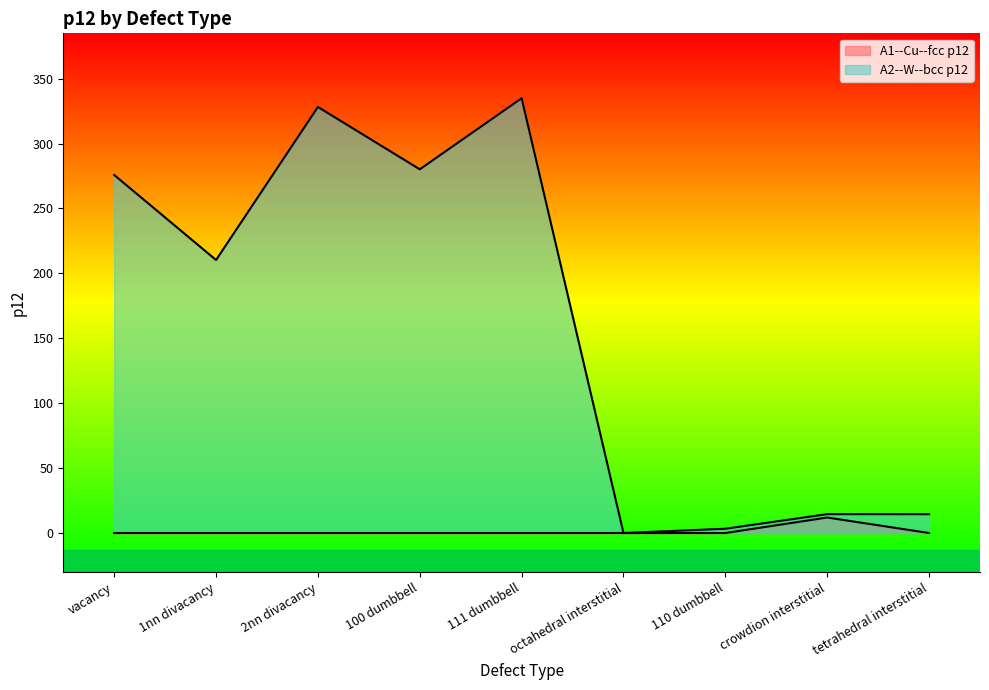

True or false: A2--W--bcc p12 and A1--Cu--fcc p12 intersect in this chart.

False